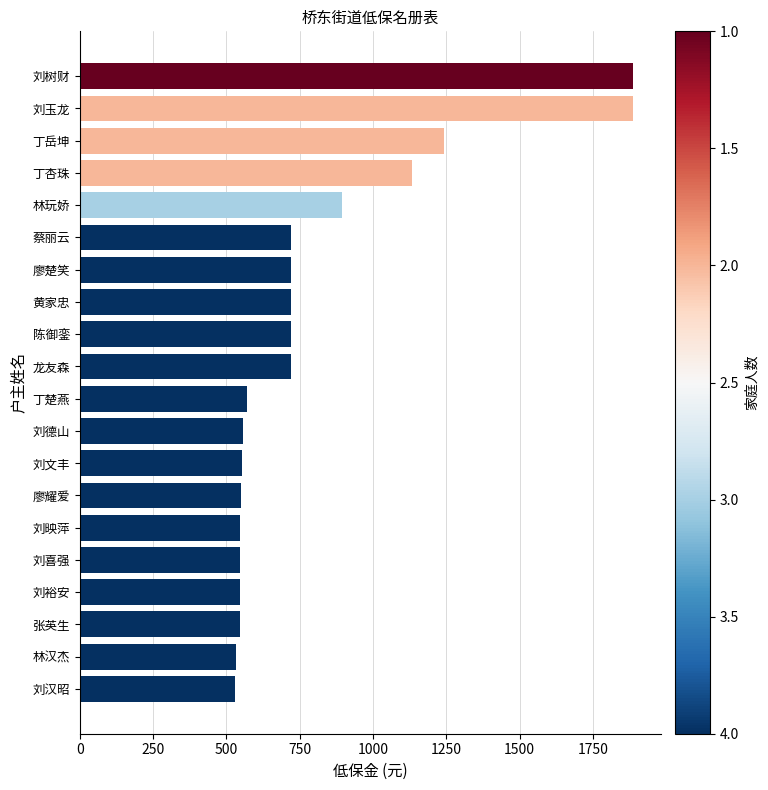

What is the sum of all values?

16127